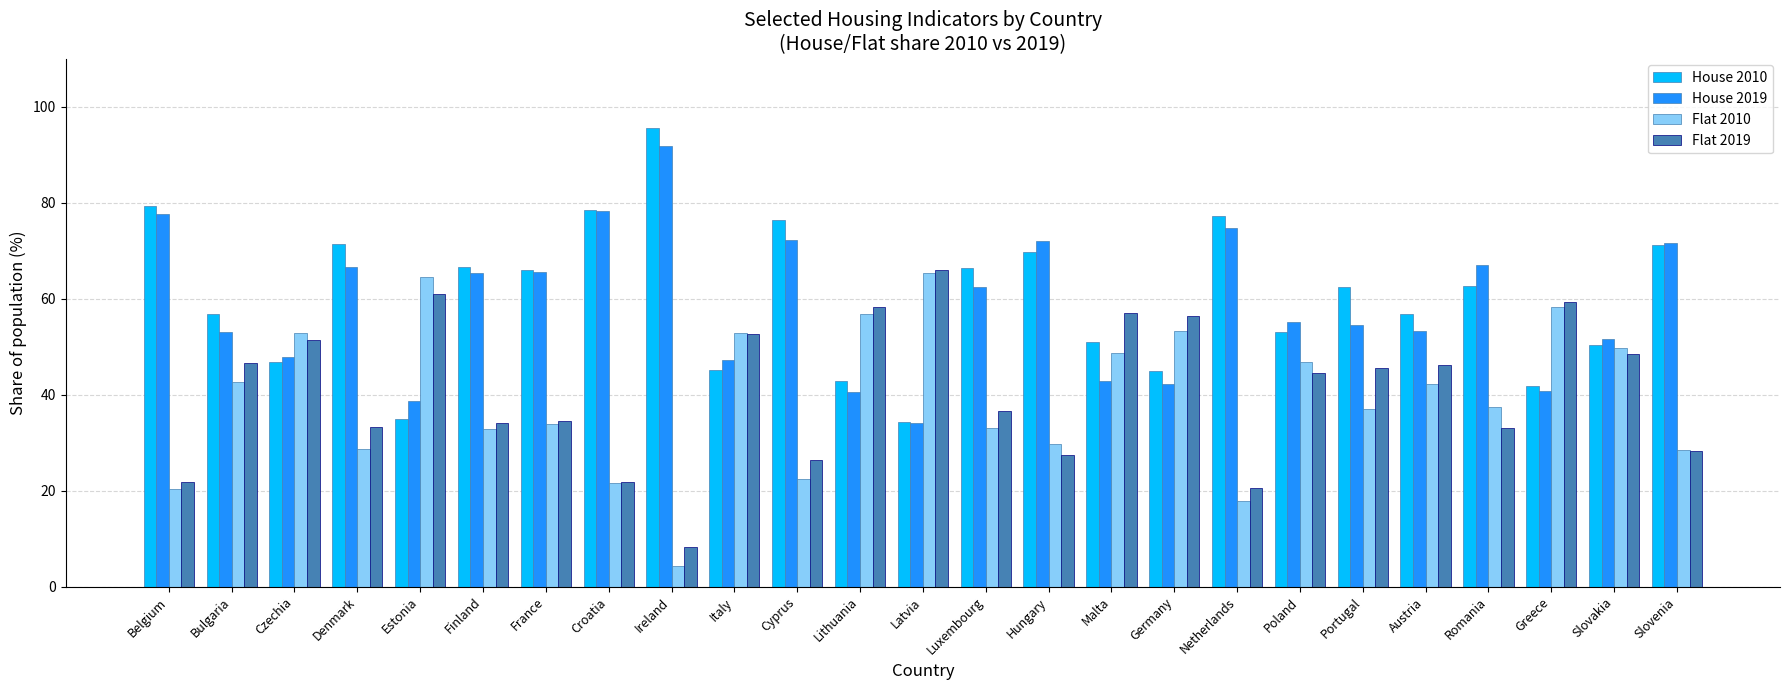

How many groups of bars are there?

25